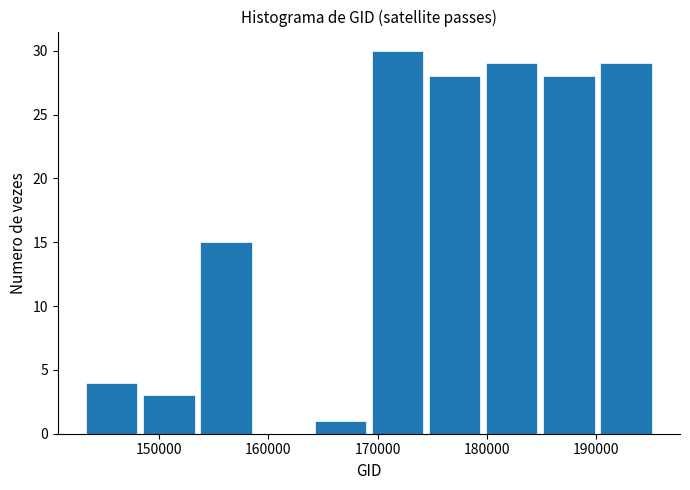

Reading left to right, list every bar in this chart as the range it spans on the x-axis followed by its height. Neither the bar edges nor the heights are printed on the chart, so give them approximately, as read against the axes.

143000 to 148000: 4
148000 to 154000: 3
154000 to 159000: 15
159000 to 164000: 0
164000 to 169000: 1
169000 to 174000: 30
174000 to 180000: 28
180000 to 185000: 29
185000 to 190000: 28
190000 to 195000: 29